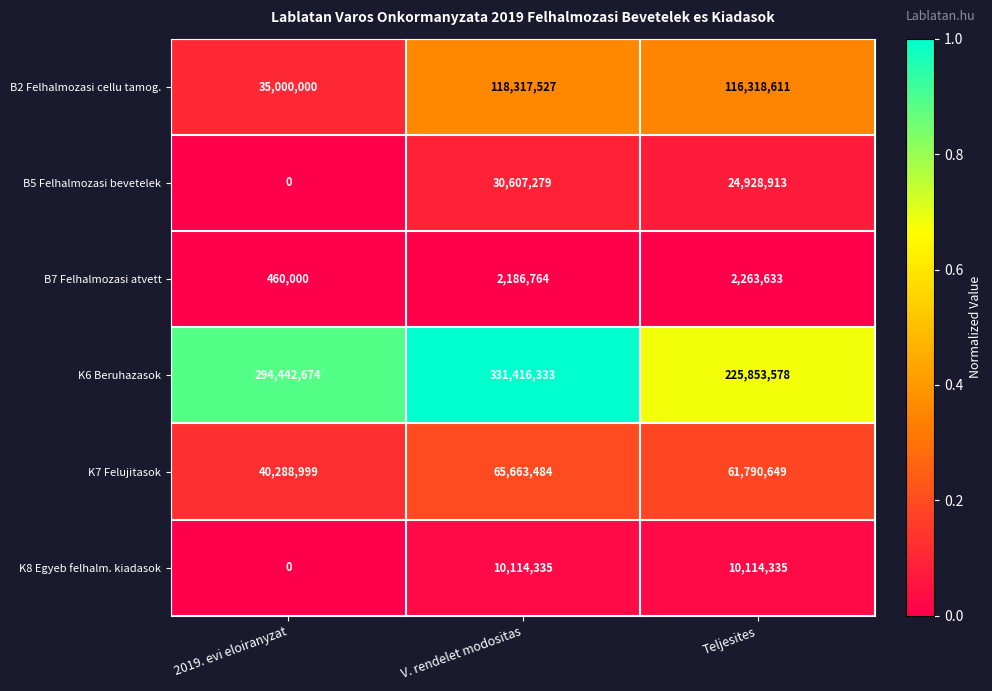

Where does the B2 Felhalmozasi cellu tamog. series first go above 116318611?

V. rendelet modositas